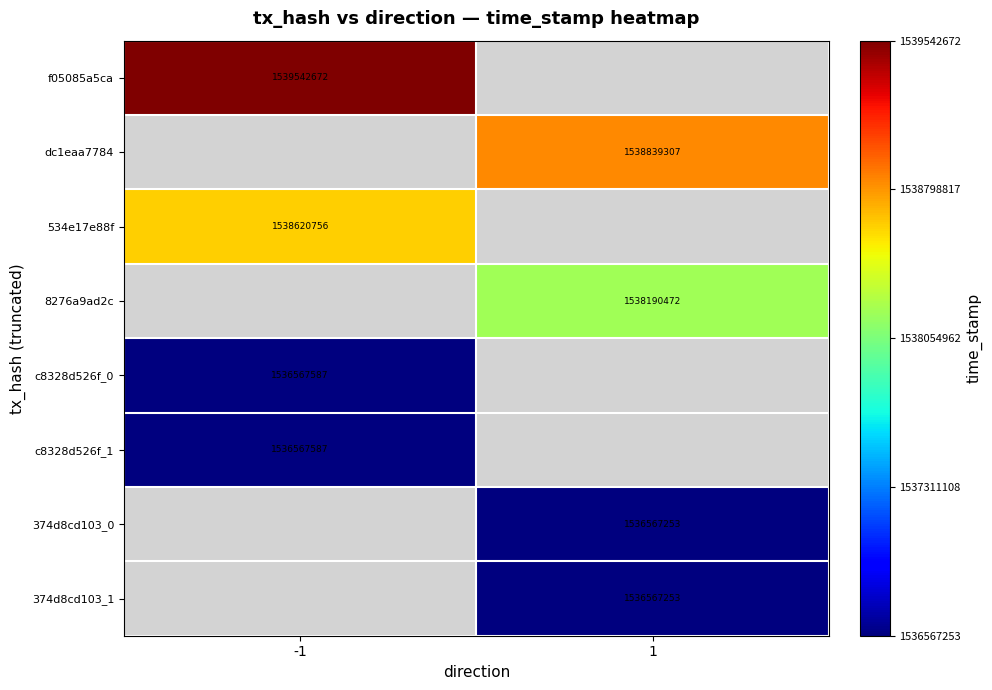

What is the minimum value shown in the chart?

1536567253.0